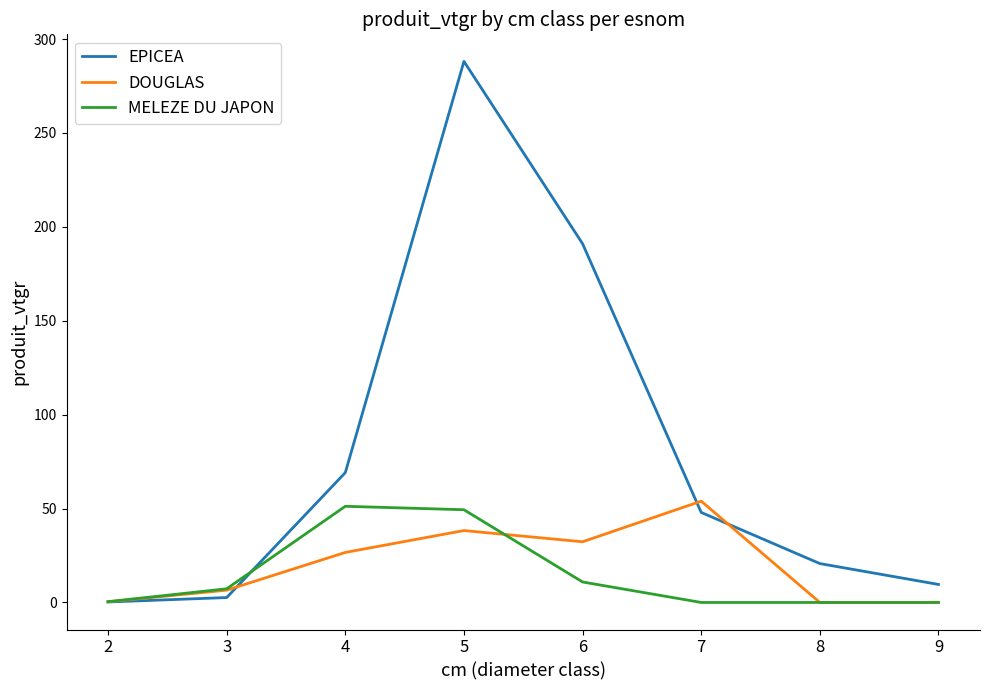

Which series has the largest total across all categories?

EPICEA